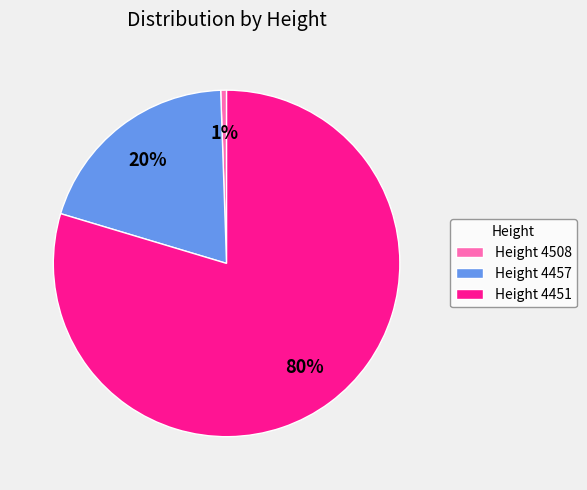

Combined, do Height 4508 and Height 4457 account for over 50%?

No